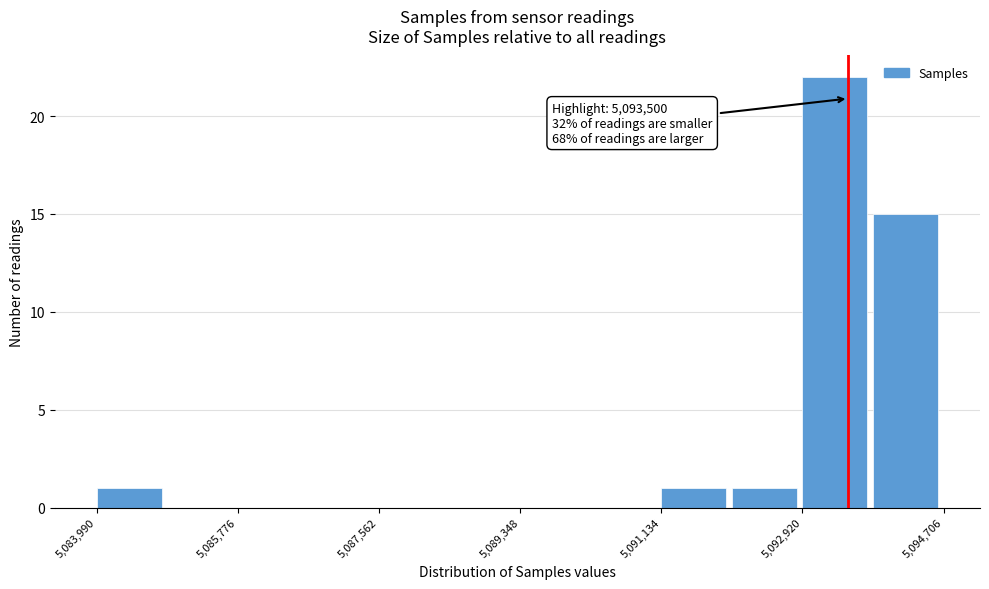

Which range on the x-axis has the tallest bar?

5093000 to 5093800